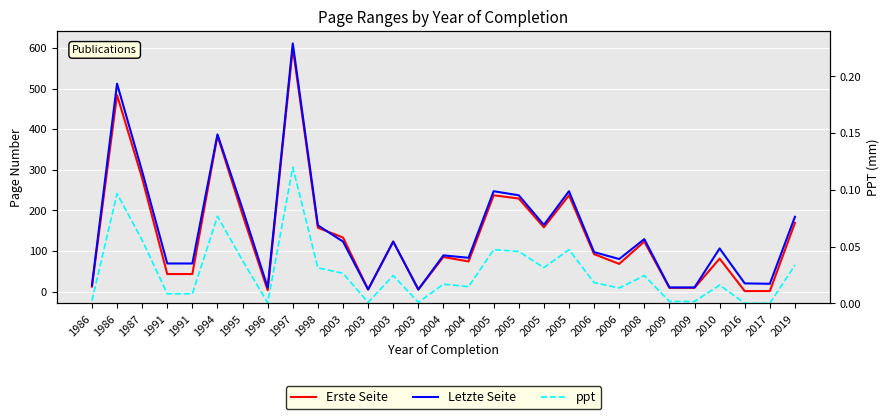

The value of ppt at 1994 is 0.1. True or false?

True